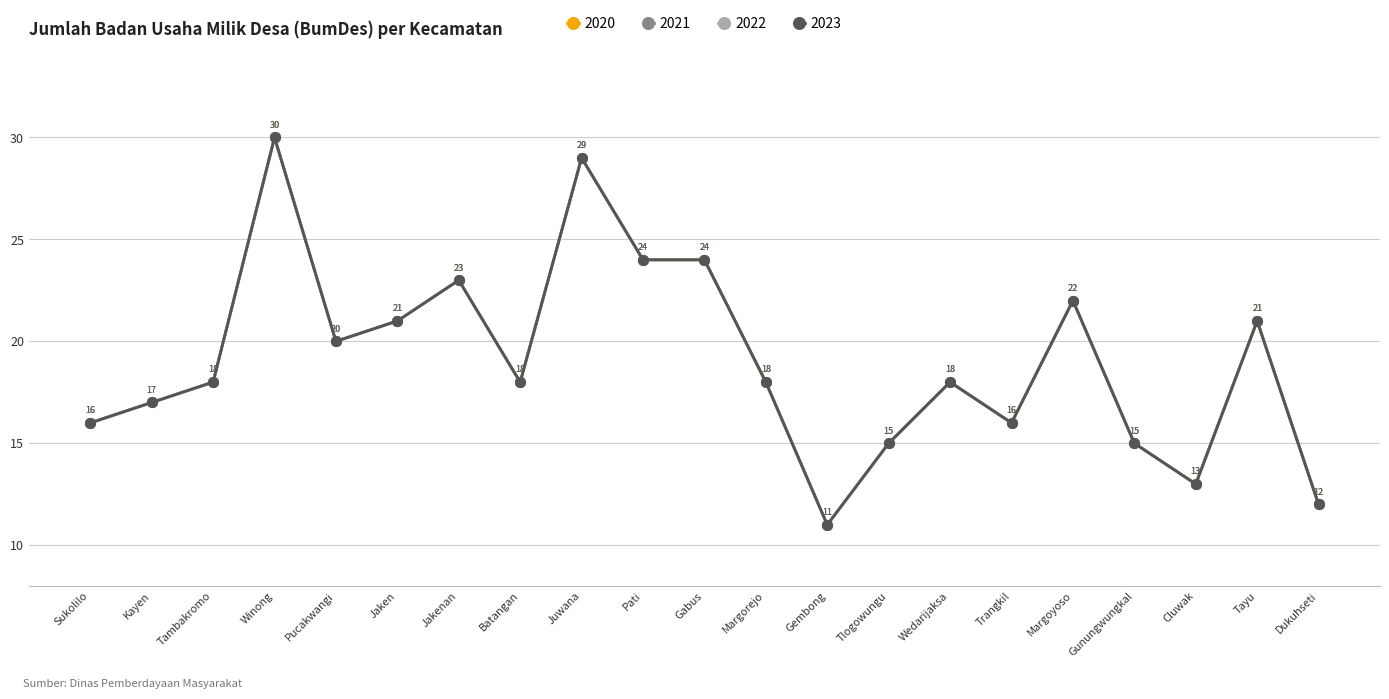

Does the chart have visible grid lines?

Yes